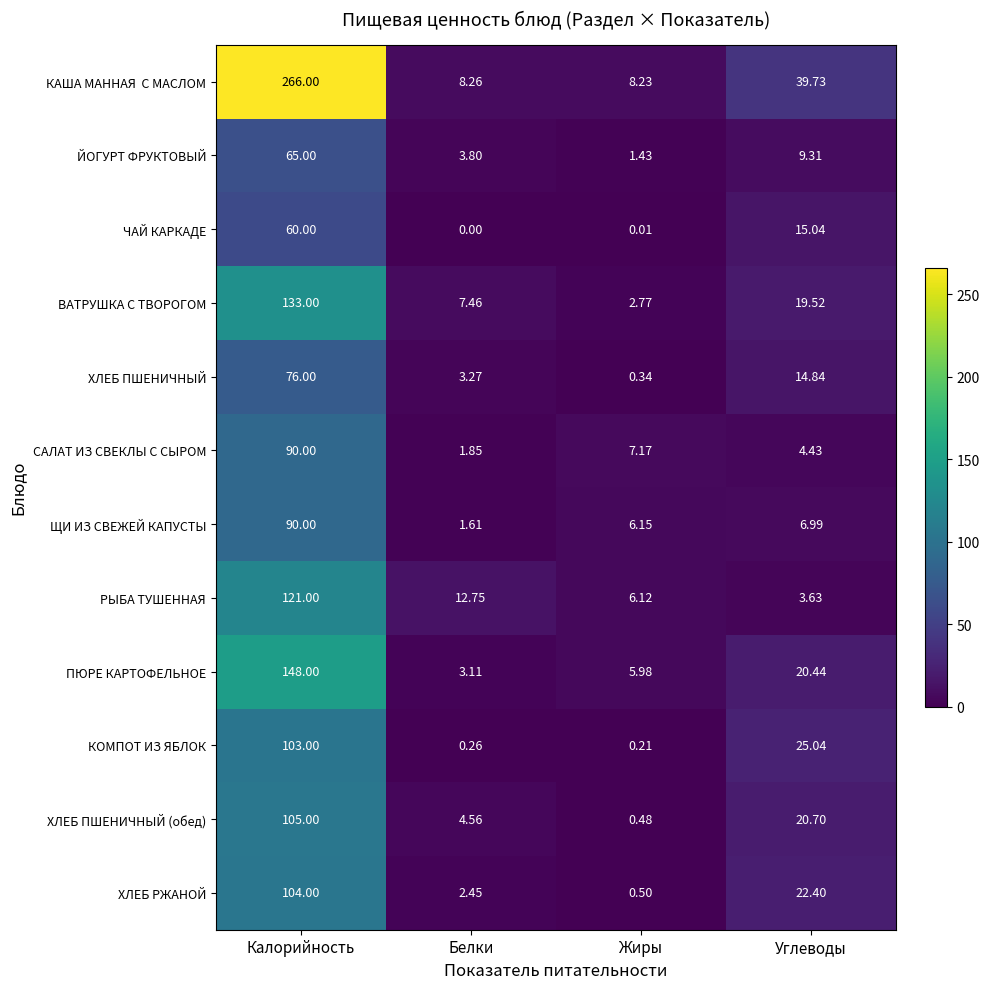

Where does the КОМПОТ ИЗ ЯБЛОК series first go above 25?

Калорийность